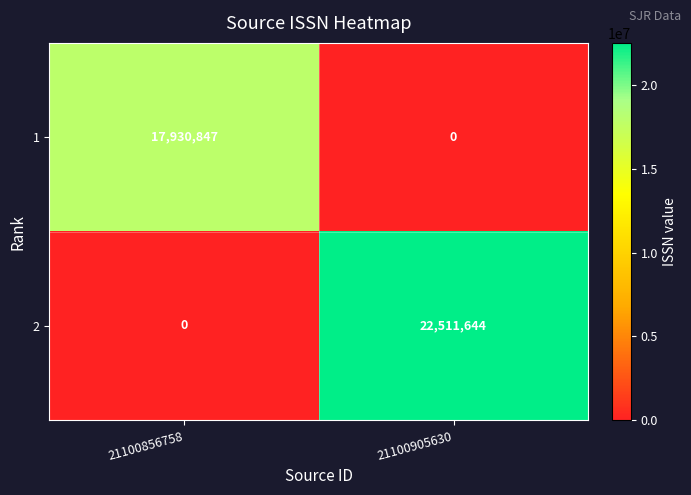

What is the greatest value displayed?

22511644